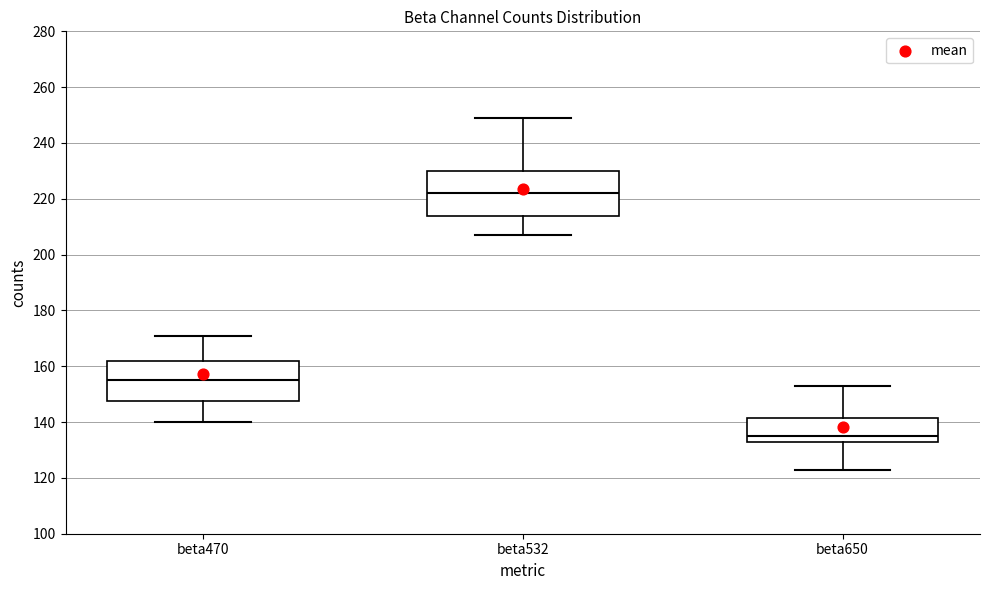

Reading left to right, read every box against the y-axis: the position of its median line, the range the box covers, and the ends of its whiskers. The values are not printed on the chart, so give them approximately, as read against the axis.

beta470: median 156, box 148 to 162, whiskers 140 to 172
beta532: median 222, box 214 to 230, whiskers 208 to 250
beta650: median 136, box 134 to 142, whiskers 124 to 154